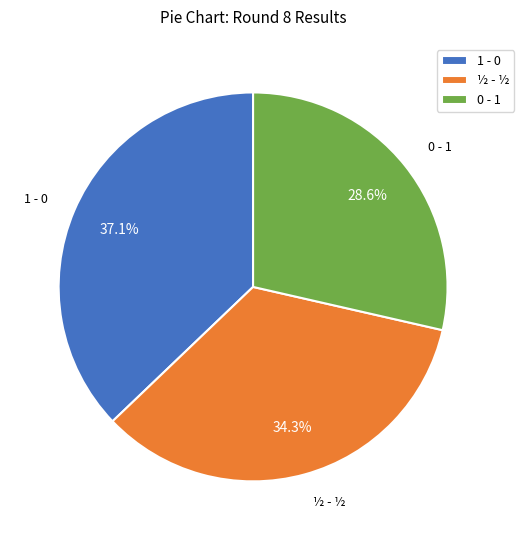

What percentage is the 1 - 0 slice, to the nearest percent?

37%